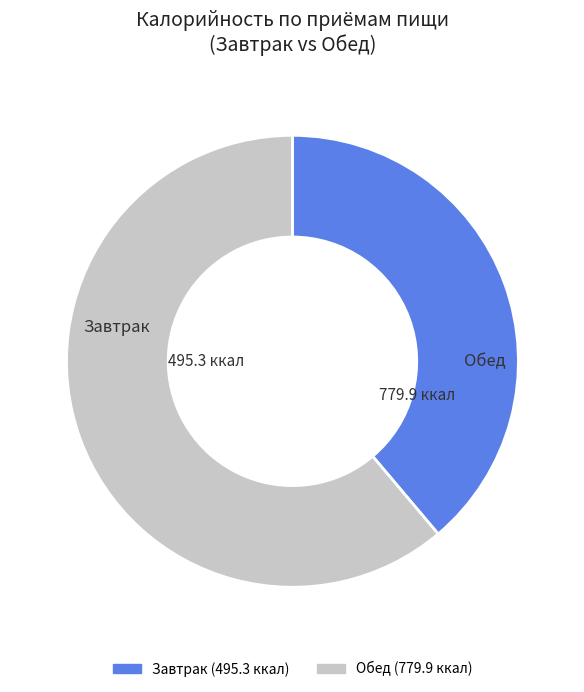

Is there a majority slice in this chart?

Yes